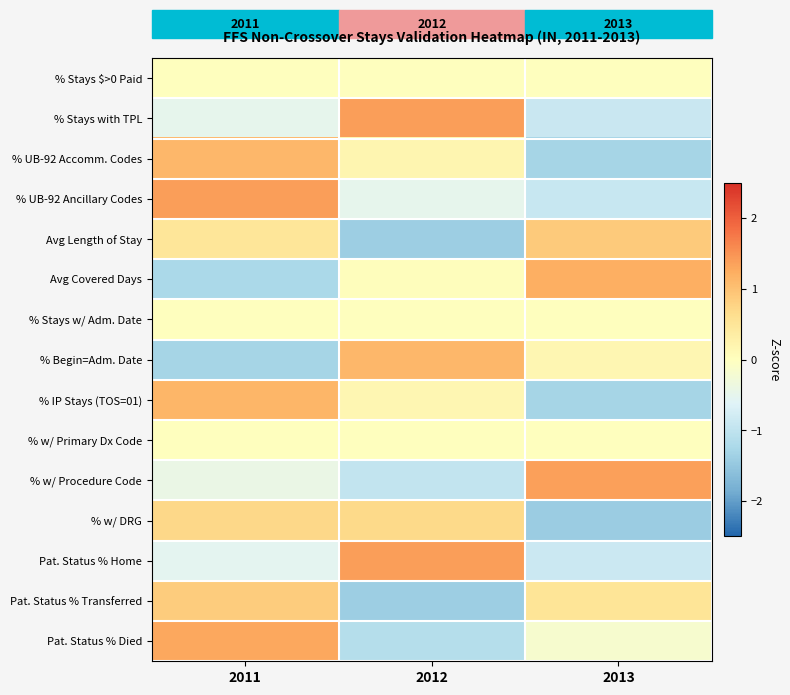

True or false: % w/ DRG has a value of 0.7 at 2011.

True